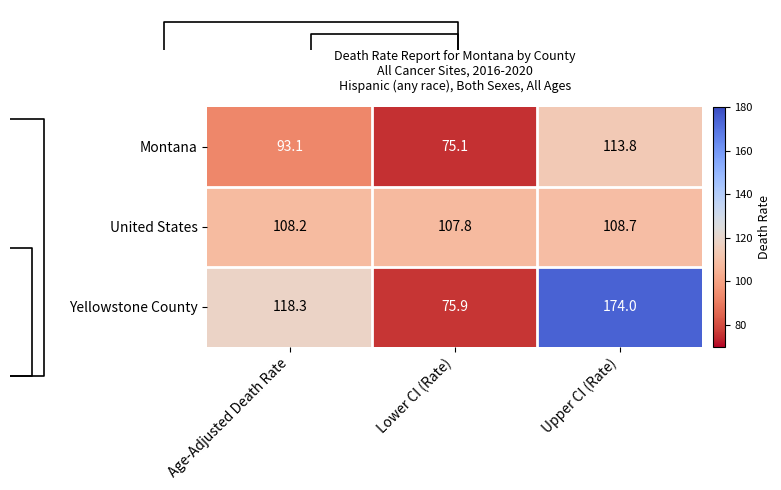

True or false: United States has a value of 108.7 at Upper CI (Rate).

True